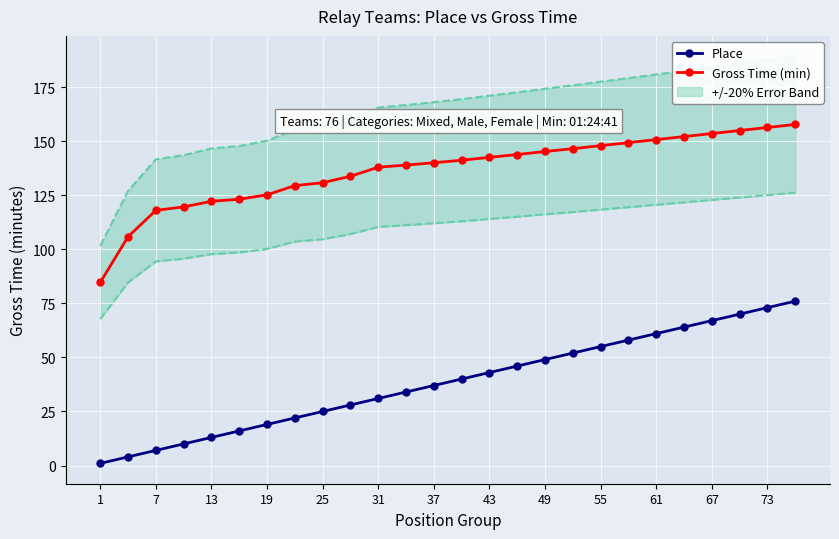

Which category has the lowest value across all series?

1